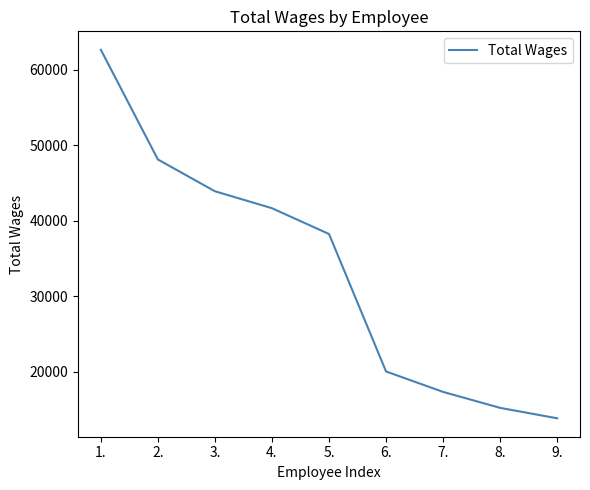

Is it true that the value at 1. is 62614?

True